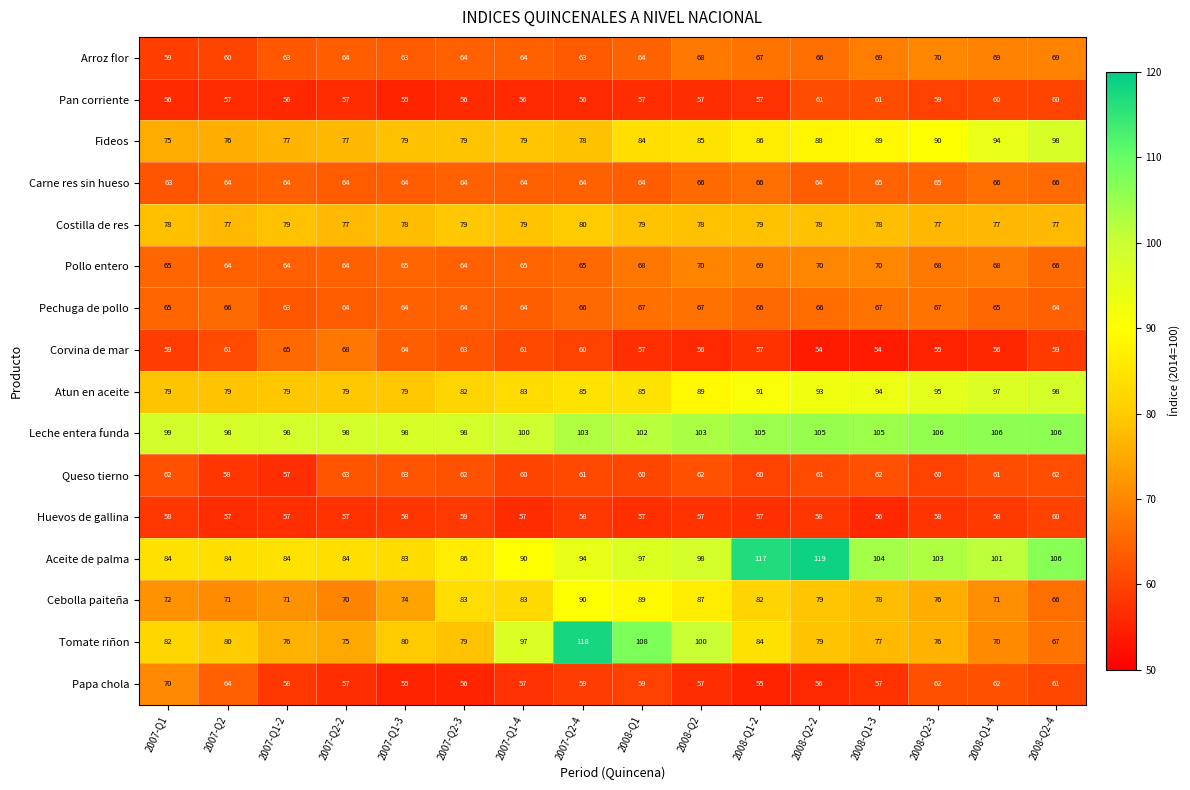

What is the highest value of the Fideos series?

98